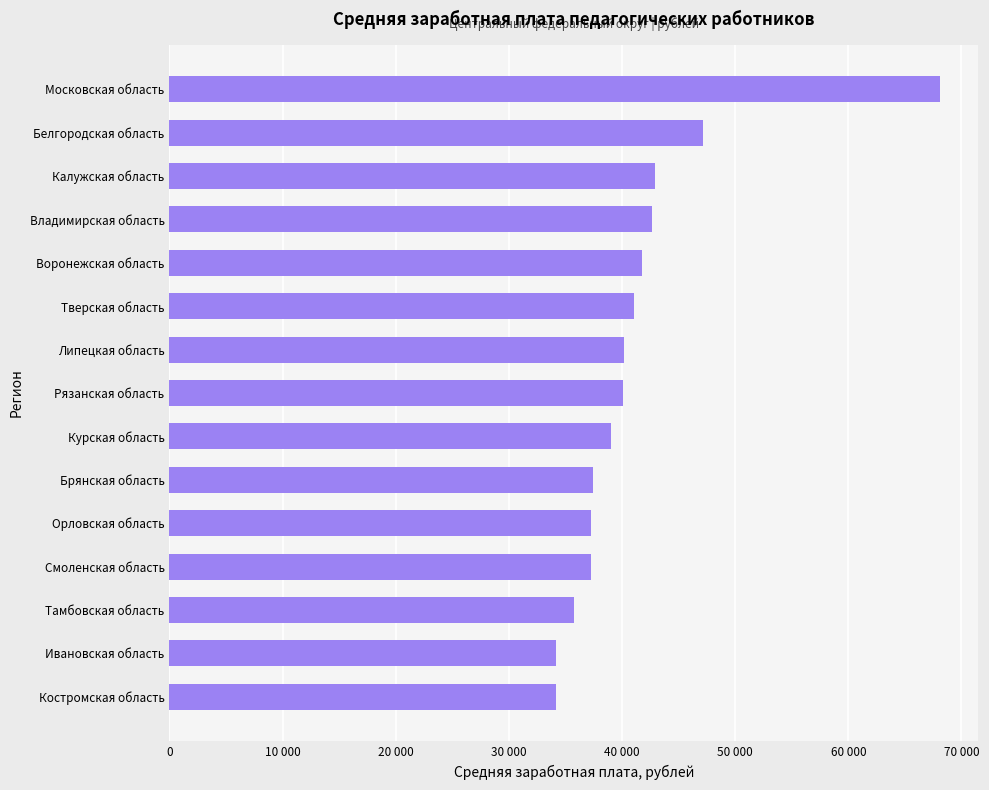

What is the minimum value shown in the chart?

34136.9